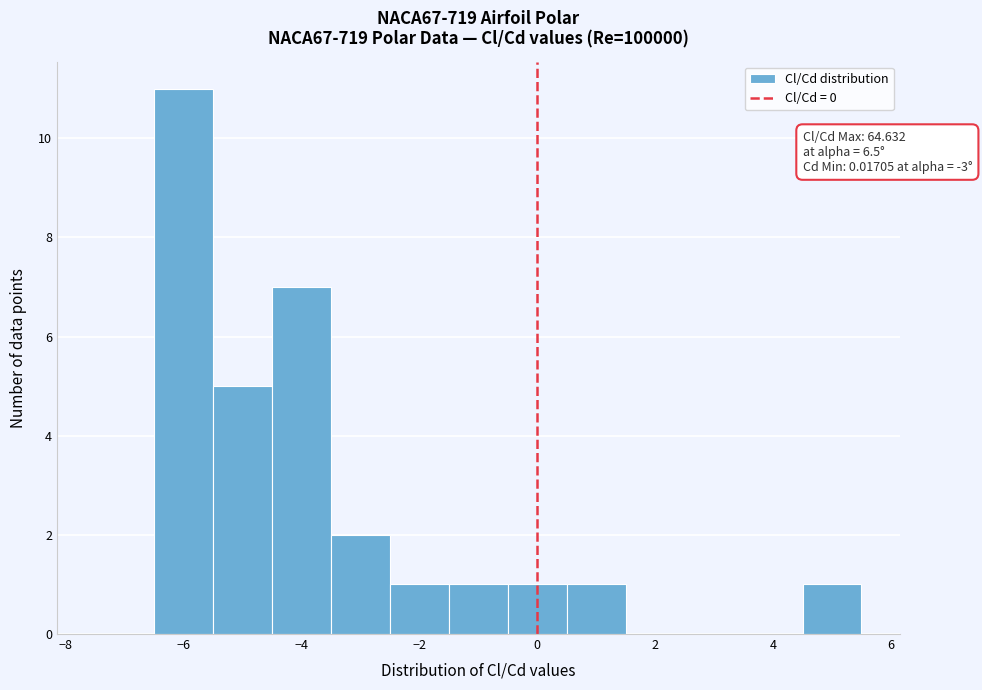

Over which range of the x-axis is the bar tallest?

-6.5 to -5.5